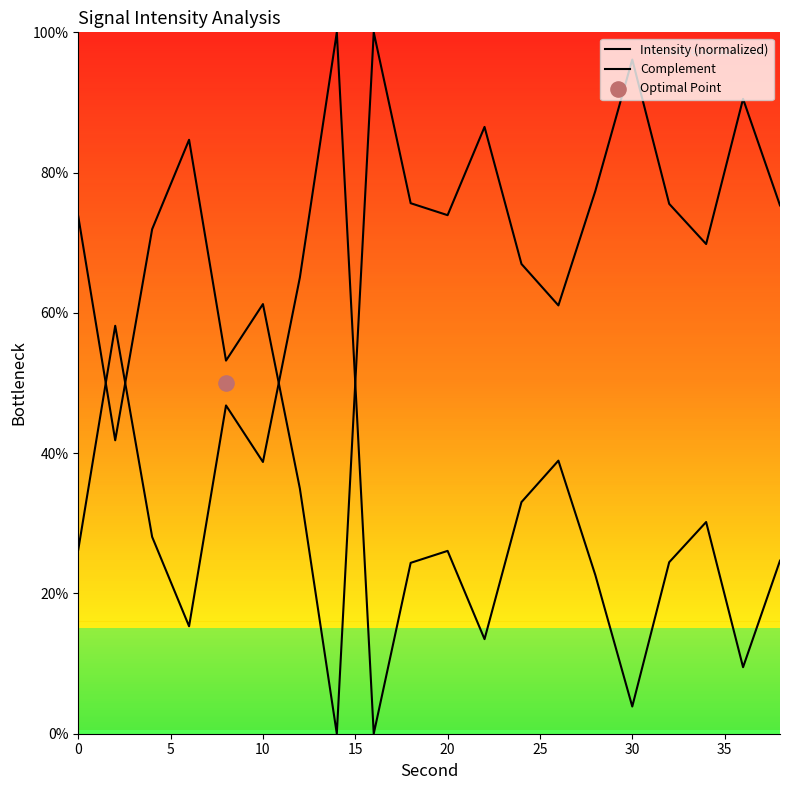

At how many categories does at least one series exceed 83?

6